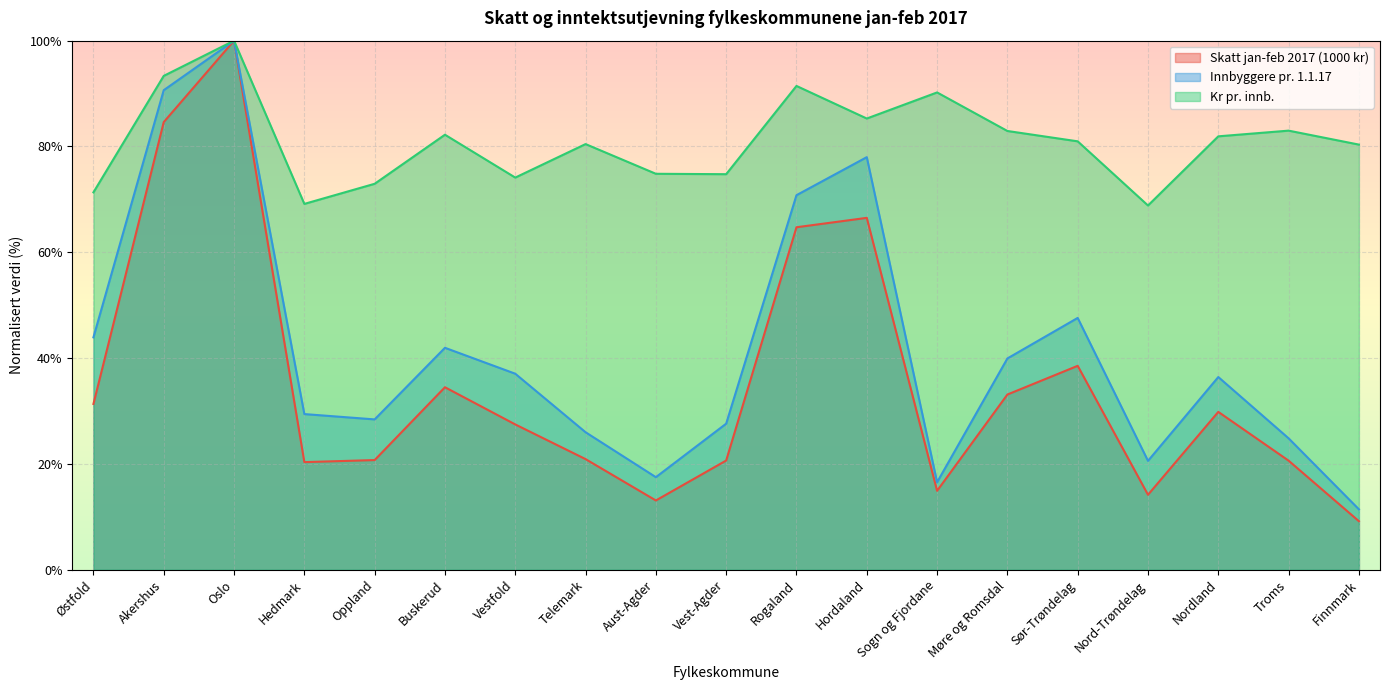

At how many categories does at least one series exceed 43?

19